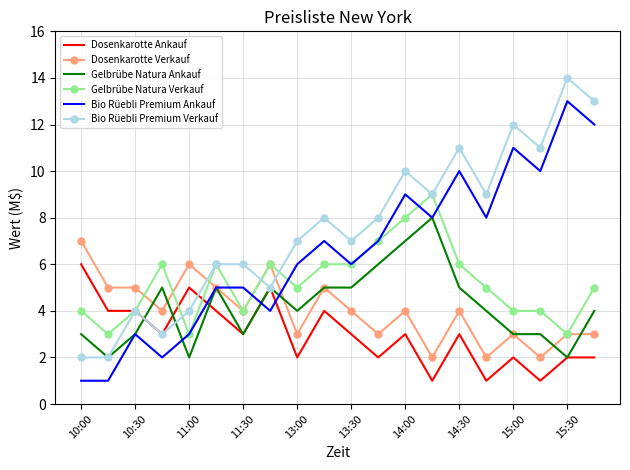

What is the maximum value for Bio Rüebli Premium Ankauf?

13